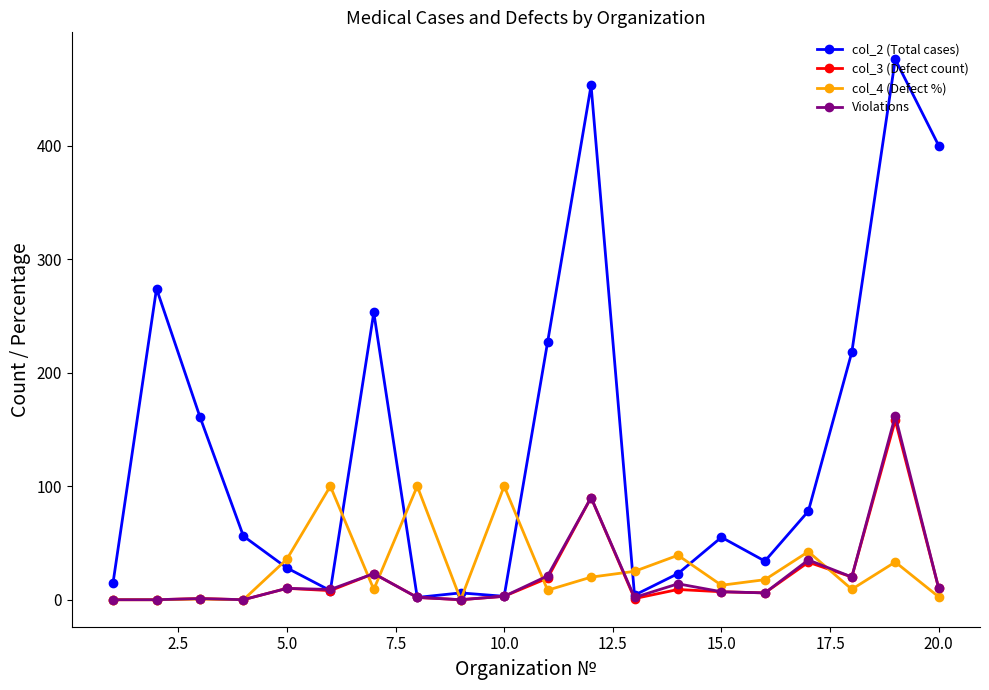

True or false: col_2 (Total cases) and col_4 (Defect %) intersect in this chart.

True